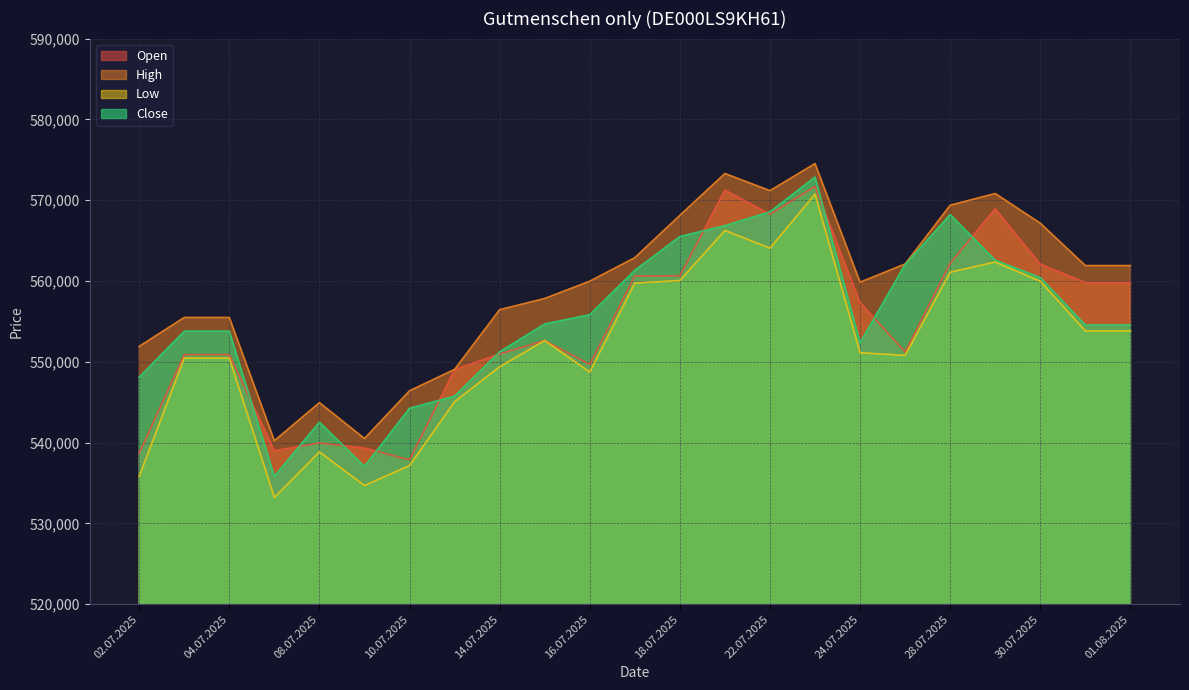

How many data points in Low are above 551121?

11